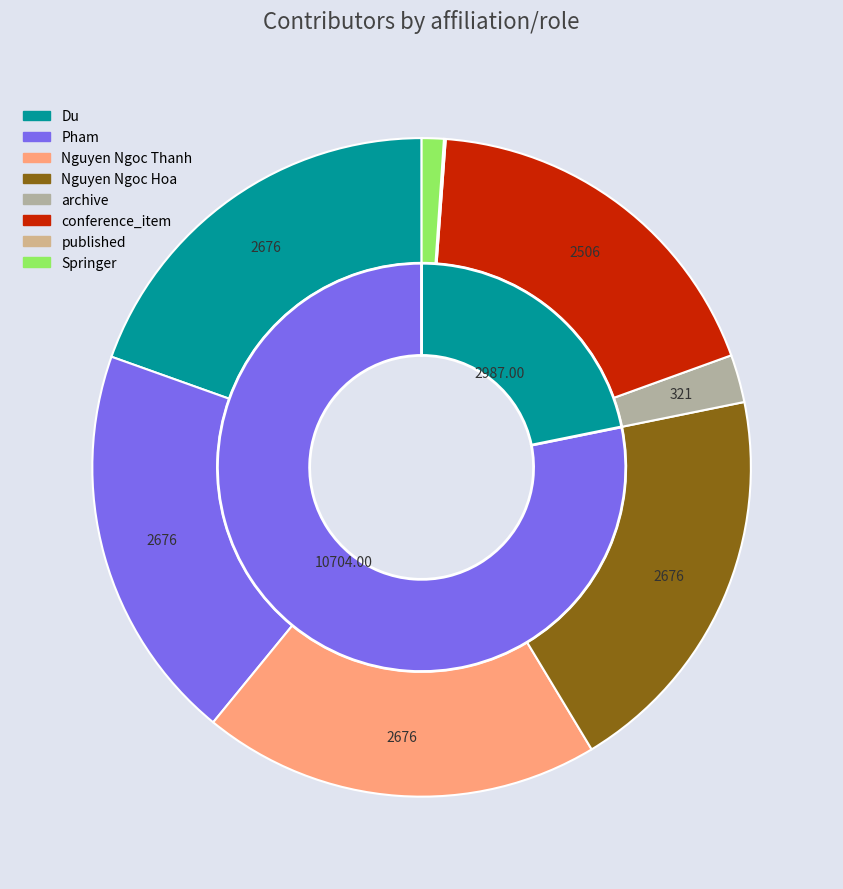

Is it true that Du is 20% of the pie?

True